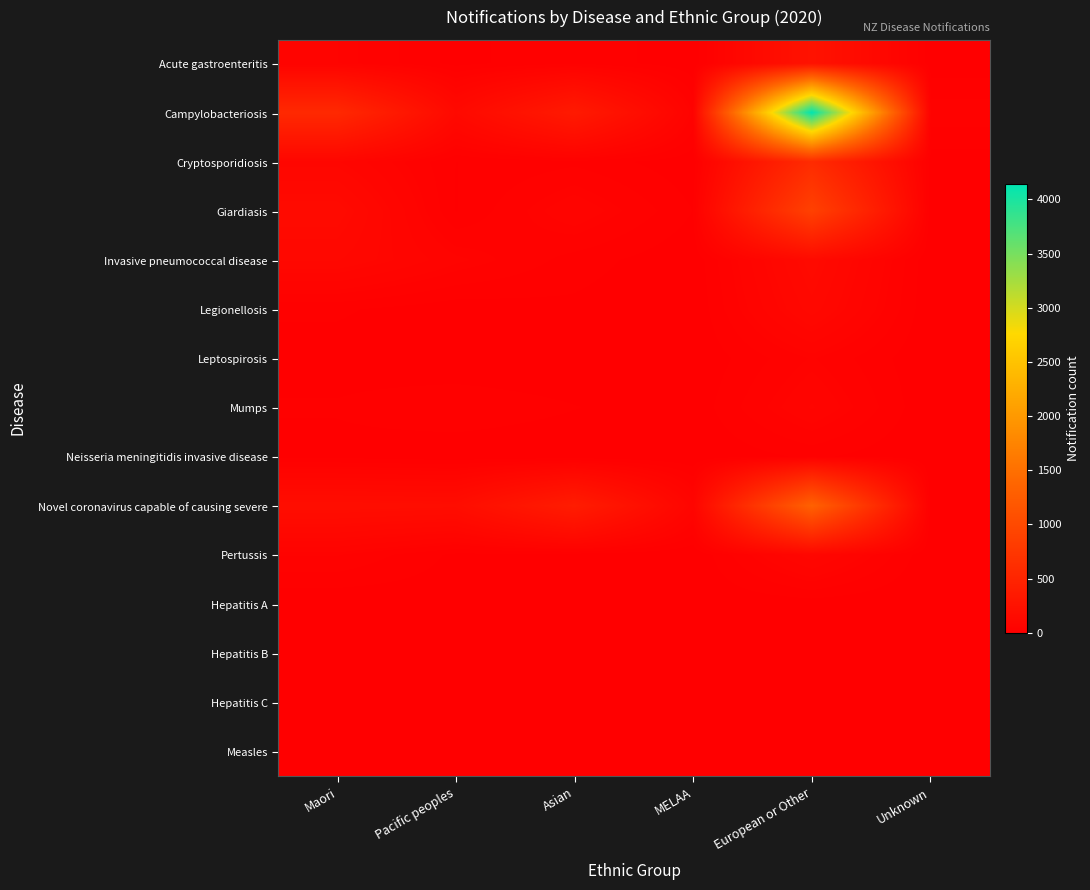

Rank the series by their maximum value, from highest to lowest.

Campylobacteriosis, Novel coronavirus capable of causing severe, Giardiasis, Cryptosporidiosis, Acute gastroenteritis, Invasive pneumococcal disease, Legionellosis, Pertussis, Mumps, Leptospirosis, Neisseria meningitidis invasive disease, Hepatitis C, Hepatitis B, Hepatitis A, Measles